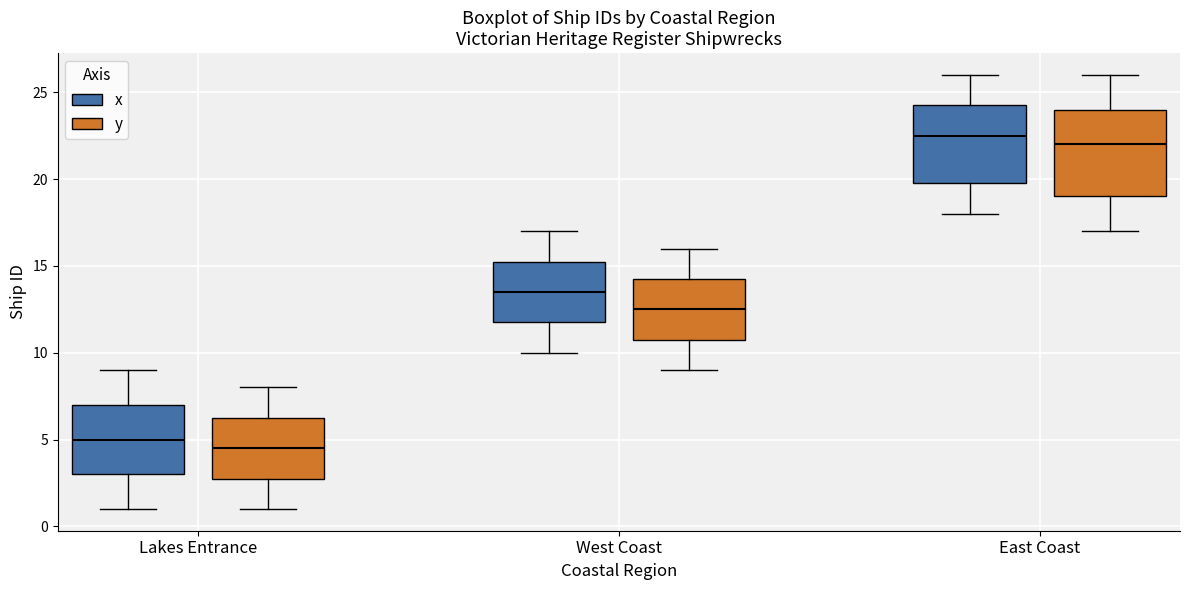

Which box's median line is the highest?

East Coast (x)